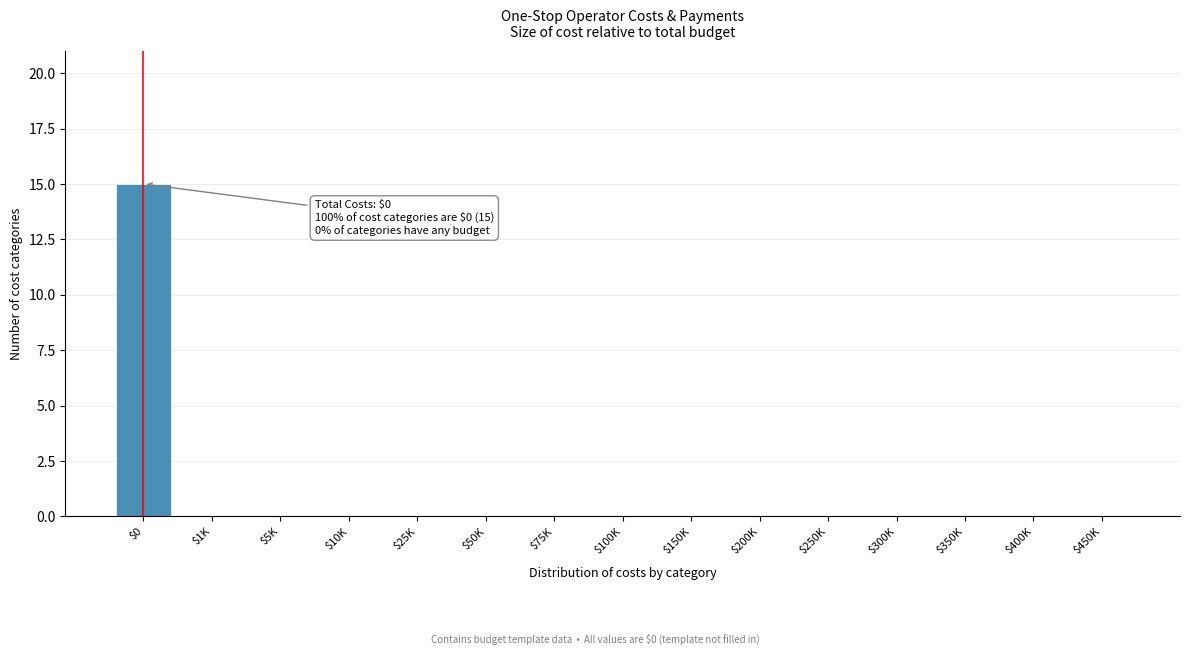

What is the maximum value shown in the chart?

15